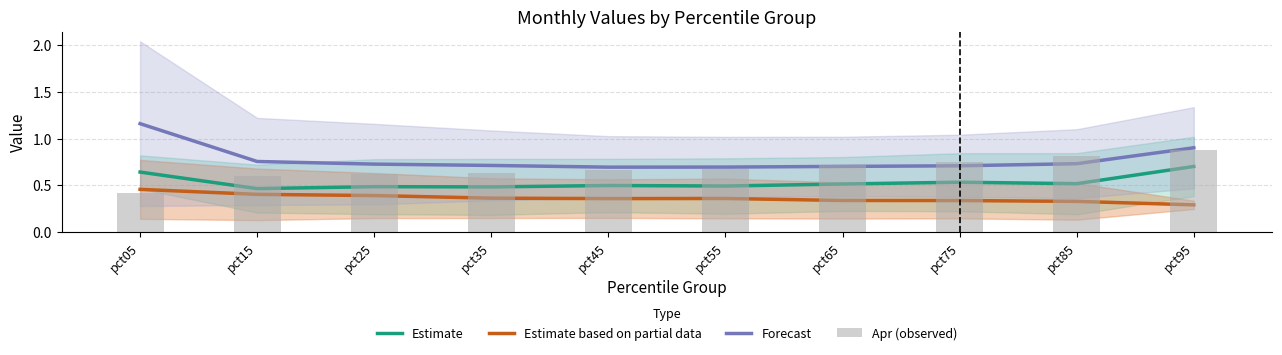

The Estimate based on partial data series shows 0.4 at pct35. True or false?

True